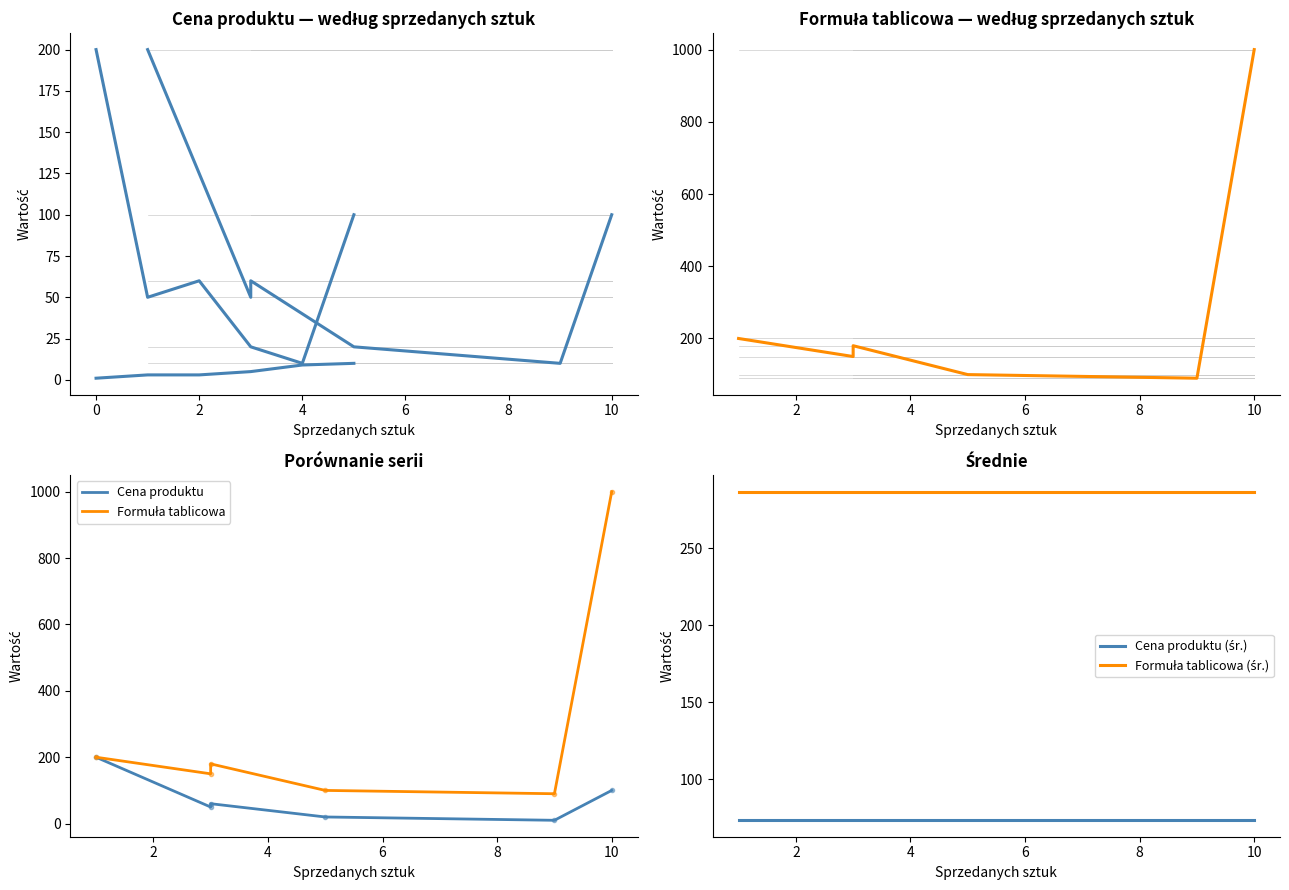

True or false: Cena produktu (śr.) has more than 1 points higher than both neighbors.

False